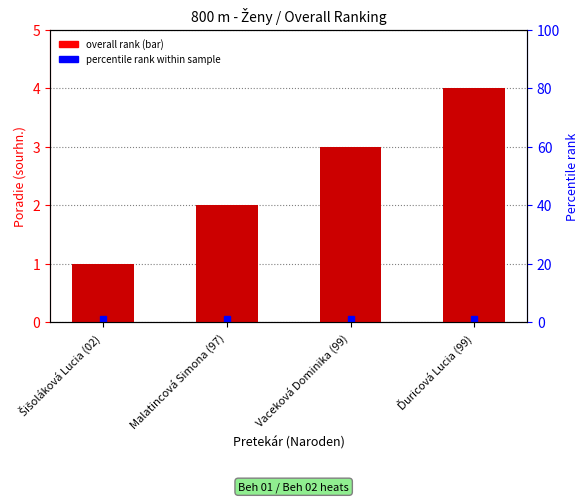

What is the label of the 1st bar from the right?

Ďuricová Lucia (99)